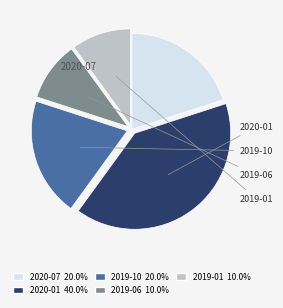

Rank the categories by value from lowest to highest.

2019-06, 2019-01, 2020-07, 2019-10, 2020-01